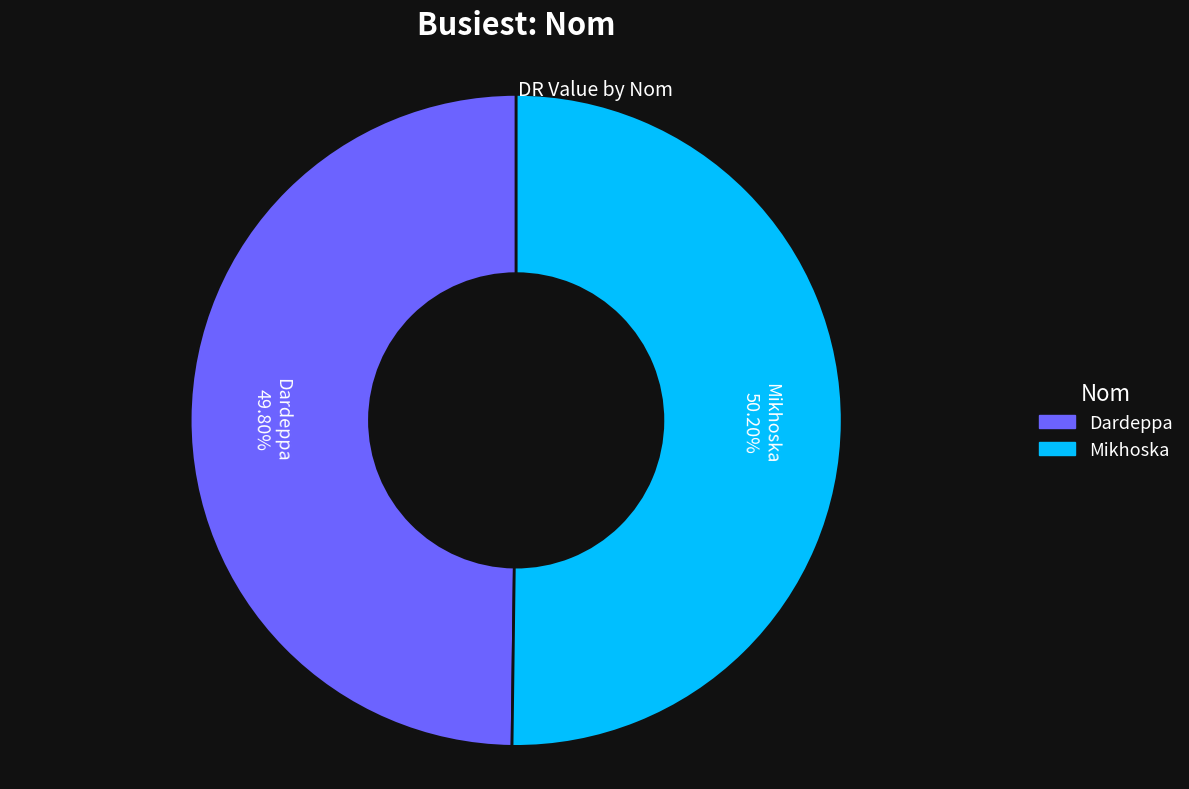

Does any single category account for the majority?

Yes